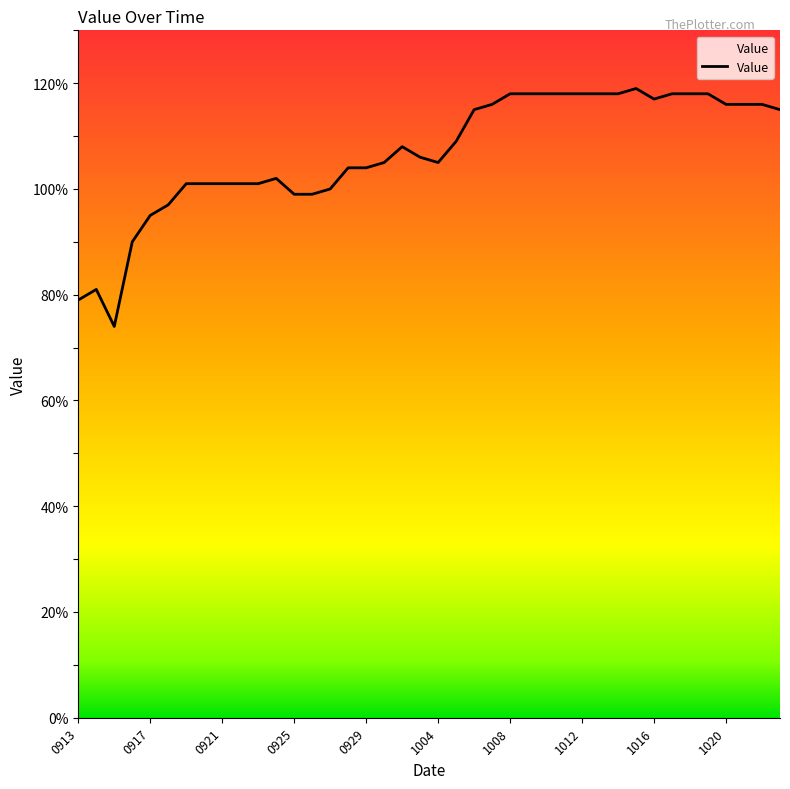

How many lines are shown in the chart?

1